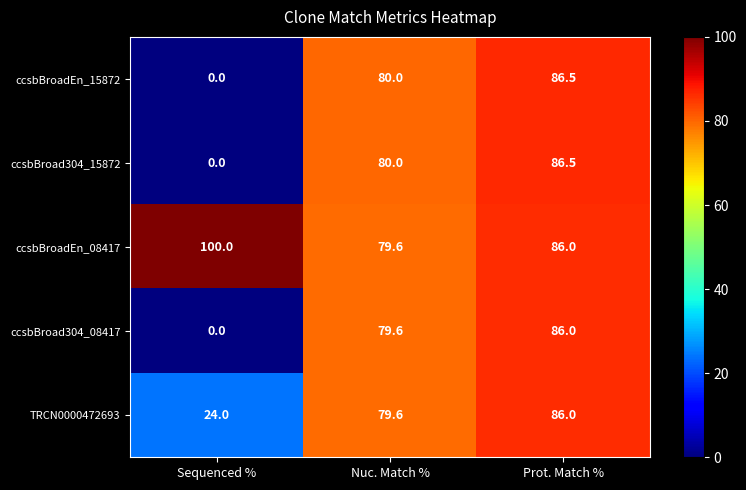

True or false: ccsbBroadEn_15872 has a value of 119.8 at Nuc. Match %.

False